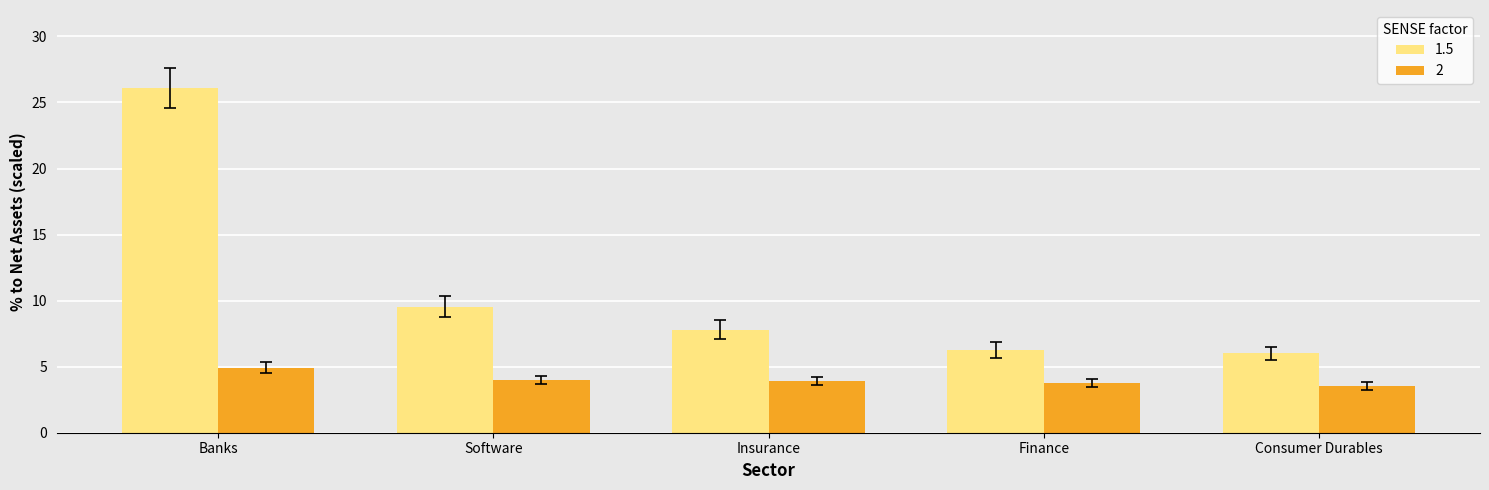

What is the label of the 2nd bar from the left?

Software